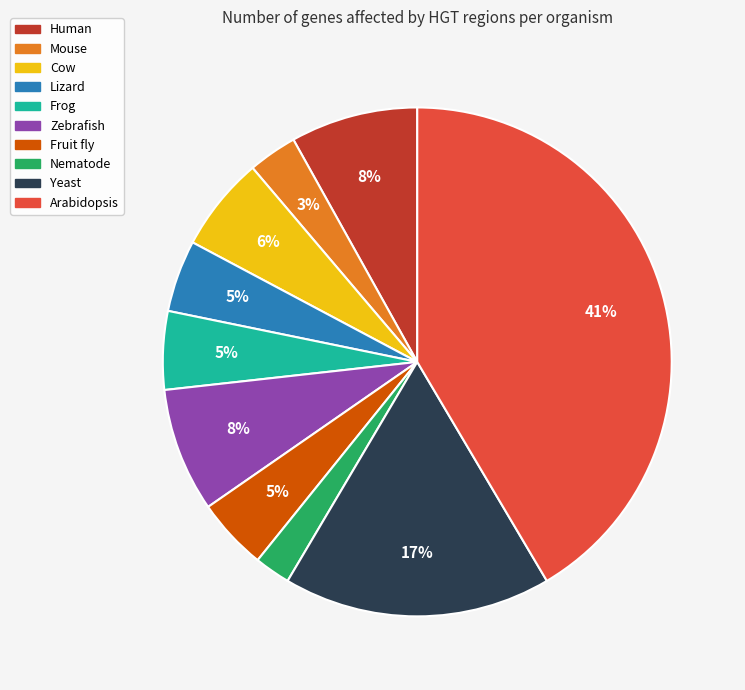

Approximately how many times larger is the value at Yeast compared to Frog?

3.4